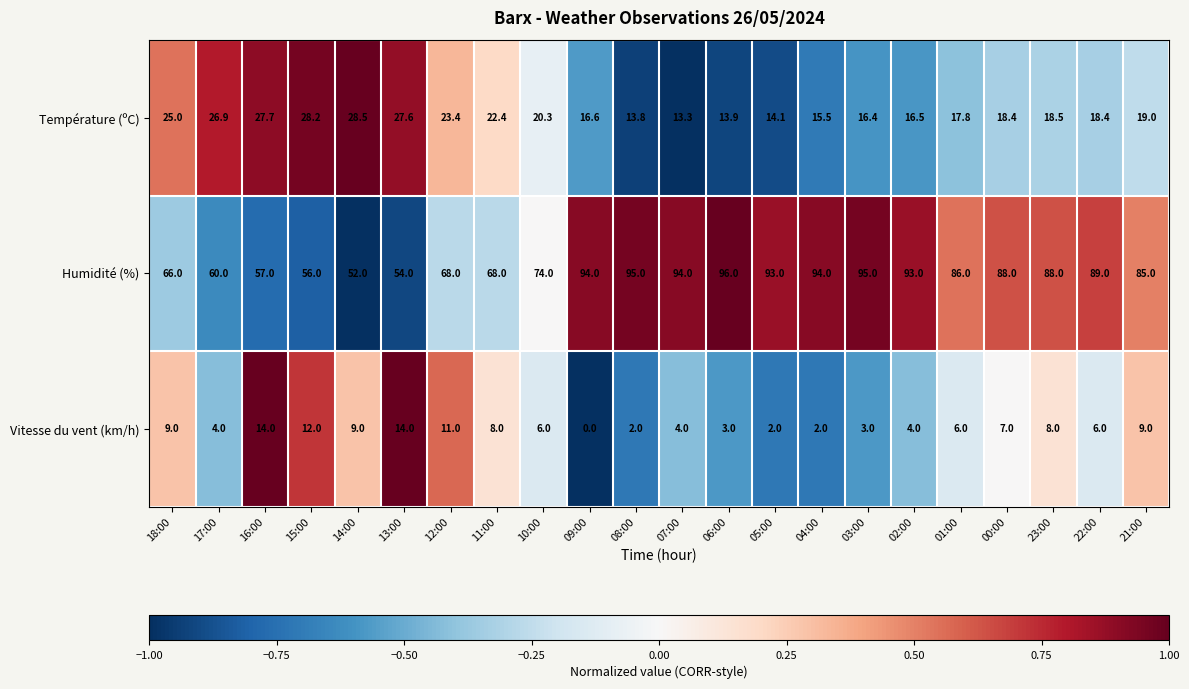

At which label is Humidité (%) closest to 74?

10:00